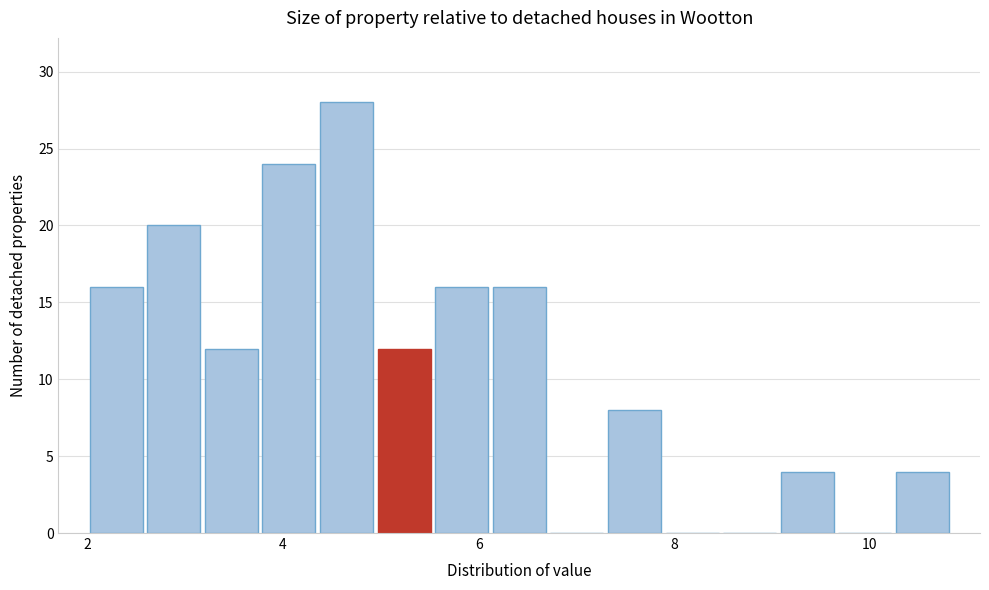

Around what value on the x-axis is the tallest bar? Give the approximate position of its centre, as read against the axis.

4.6